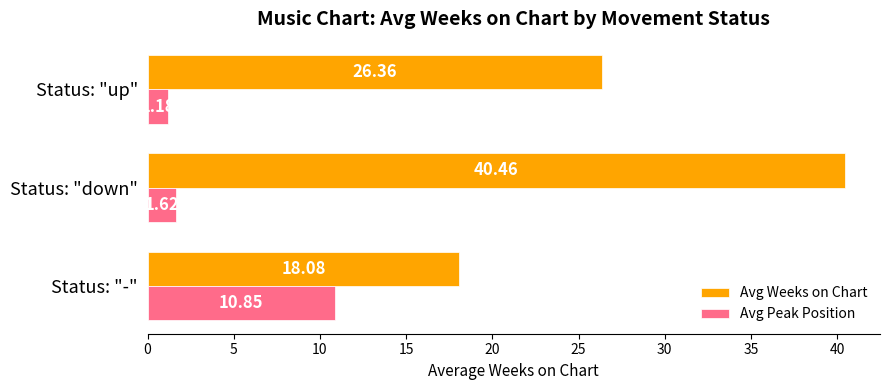

Which series has the largest total across all categories?

Avg Weeks on Chart